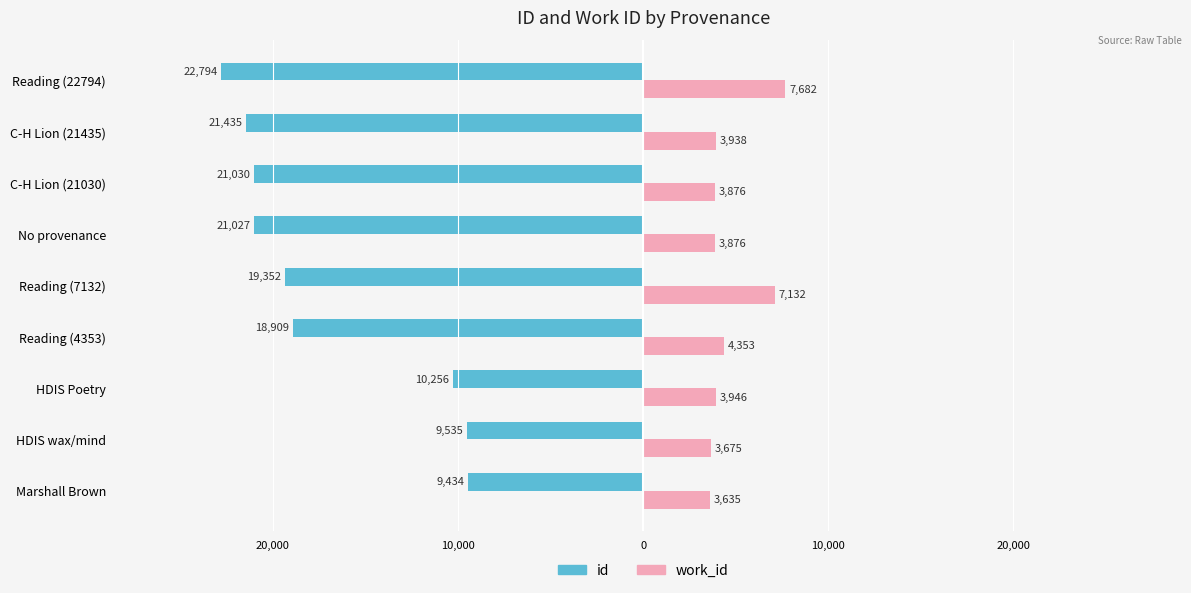

What are all the series names shown in the legend?

id, work_id